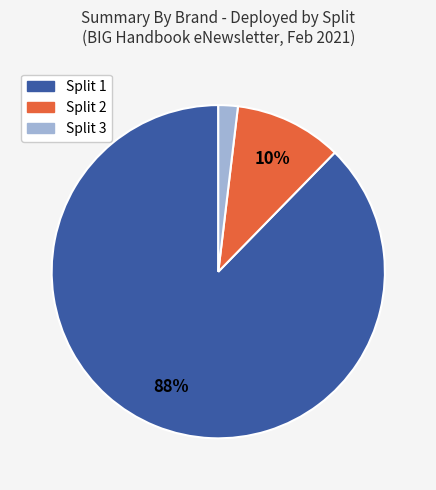

Which has a higher value, Split 2 or Split 3?

Split 2